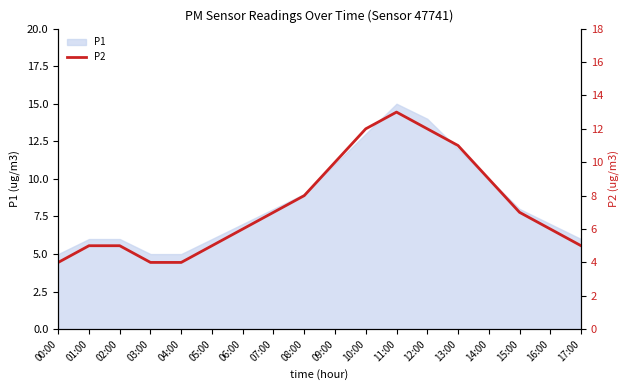

Which label corresponds to the smallest value in the chart?

00:00